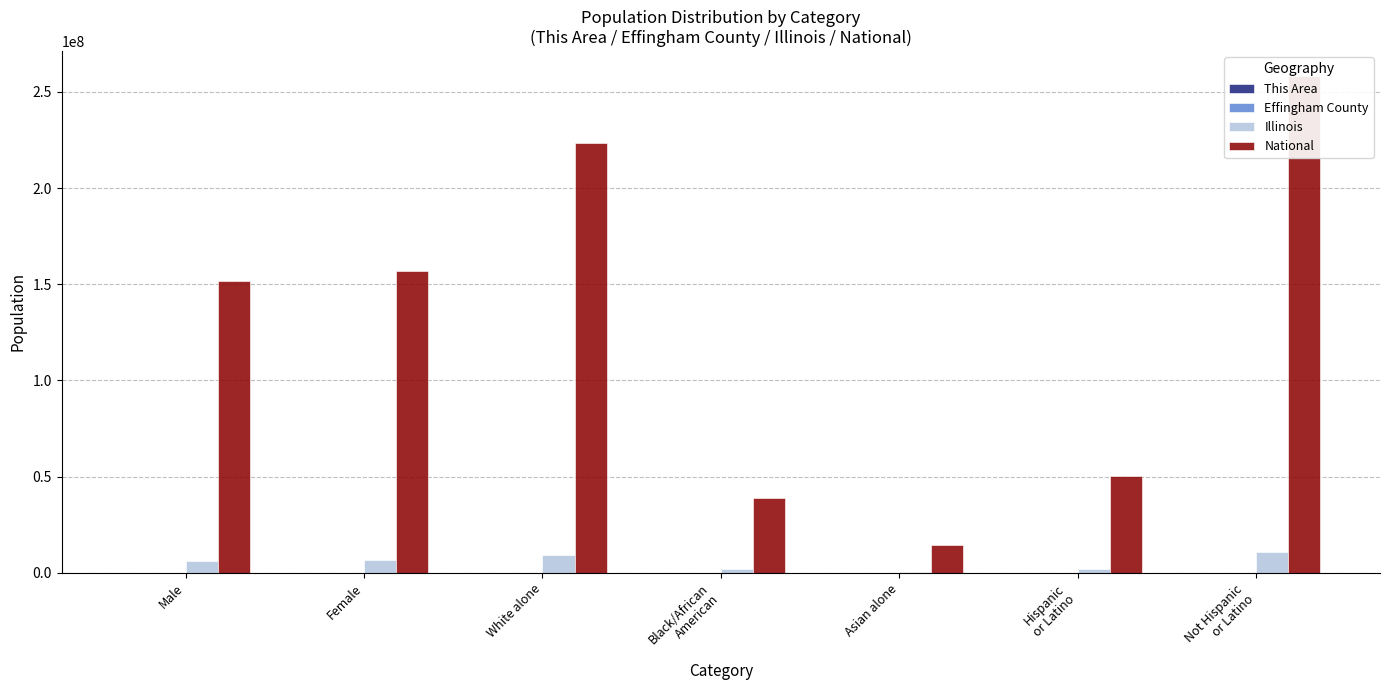

Which series changed the most between Female and Black/African
American?

National